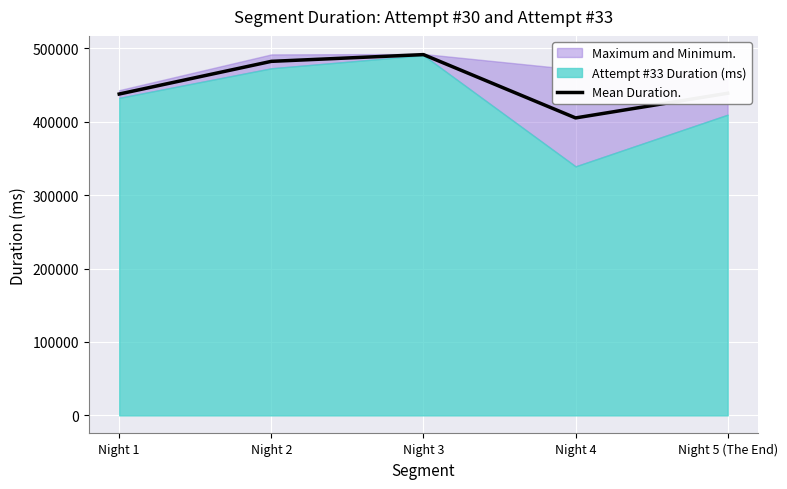

What is the greatest value displayed?

491455.5